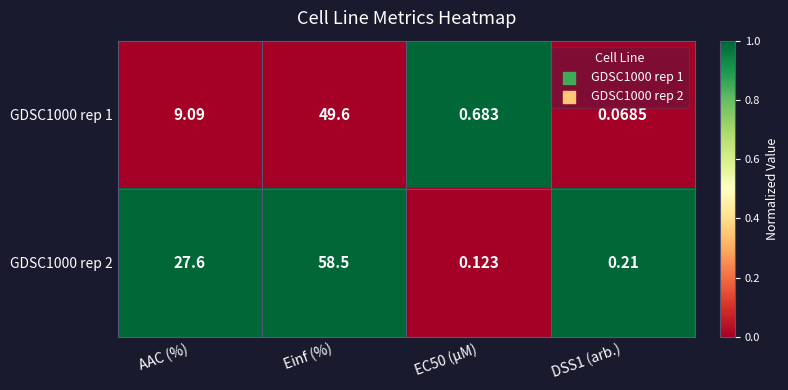

At which label does GDSC1000 rep 2 first exceed 27?

AAC (%)